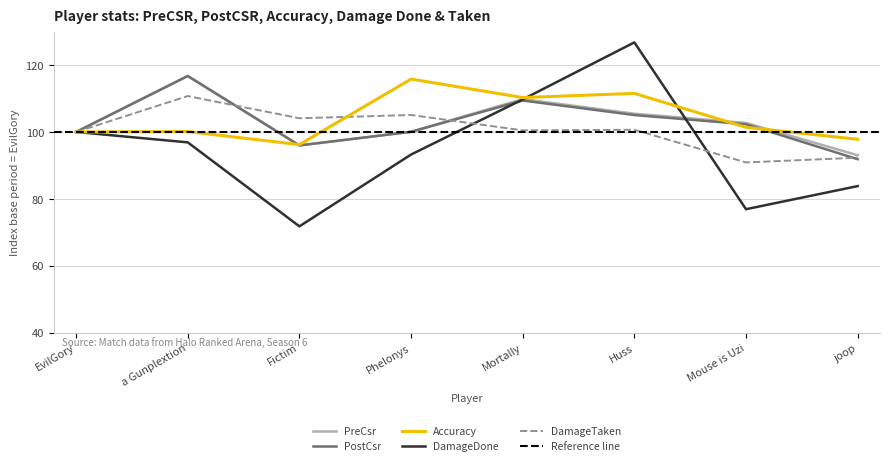

What is the difference between the highest and lowest values at Fictim?

32.3